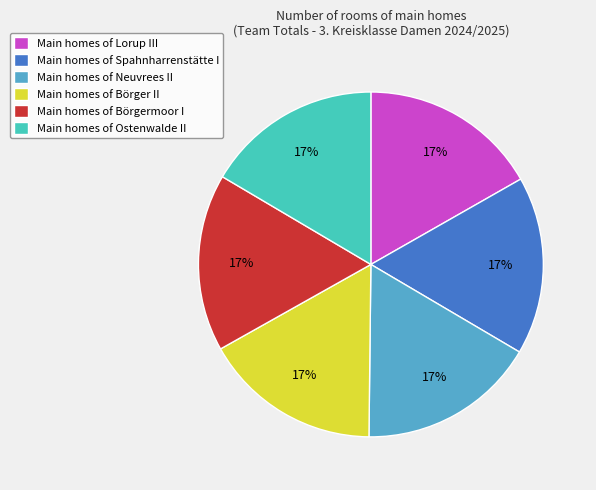

To the nearest percent, what percentage of the pie is Main homes of Börger II?

17%